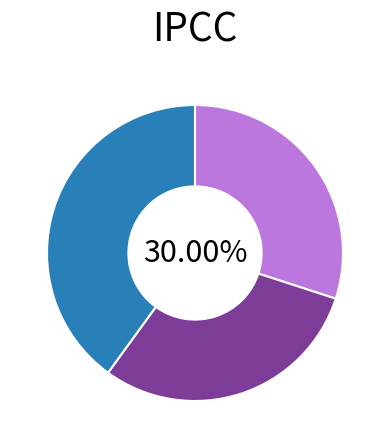

Does any single category account for the majority?

No